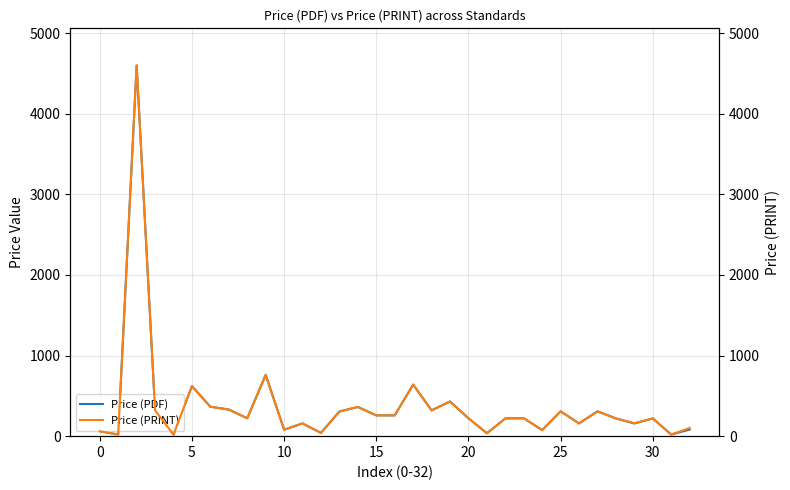

What is the total value across all series at 0?

40